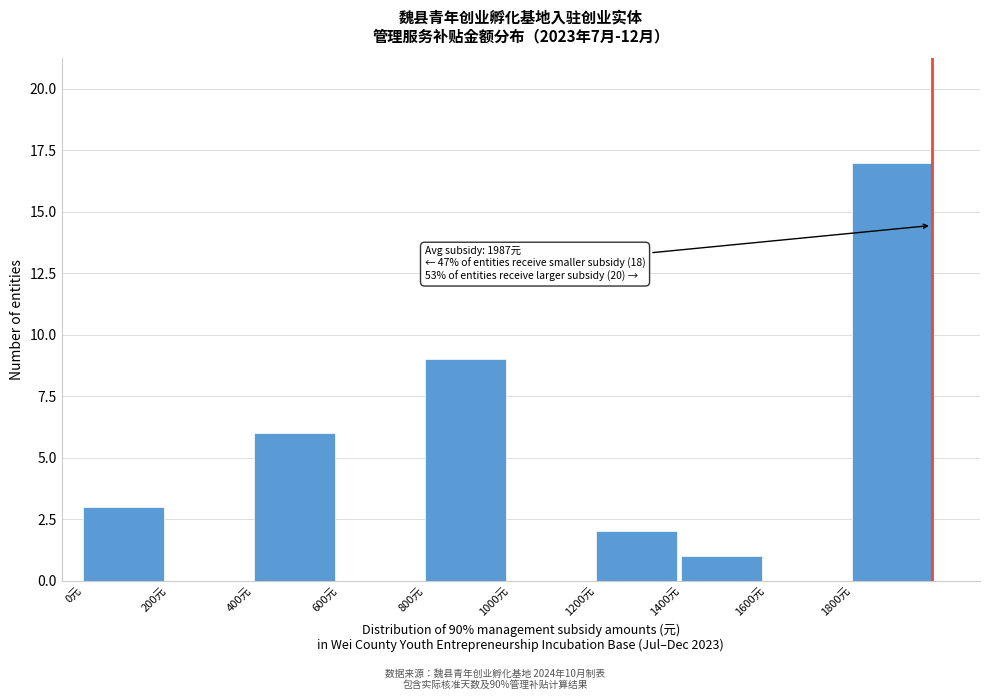

Which range on the x-axis has the tallest bar?

1800 to 2000